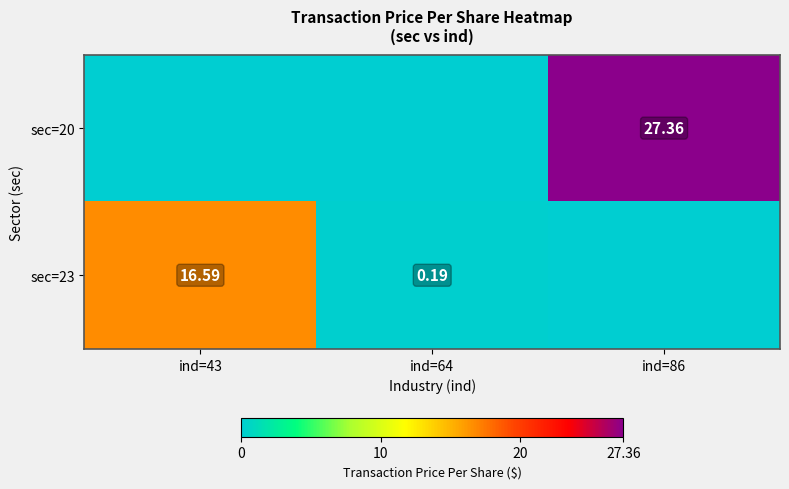

Is the value of sec=20 at ind=43 greater than the value of sec=23 at ind=64?

No